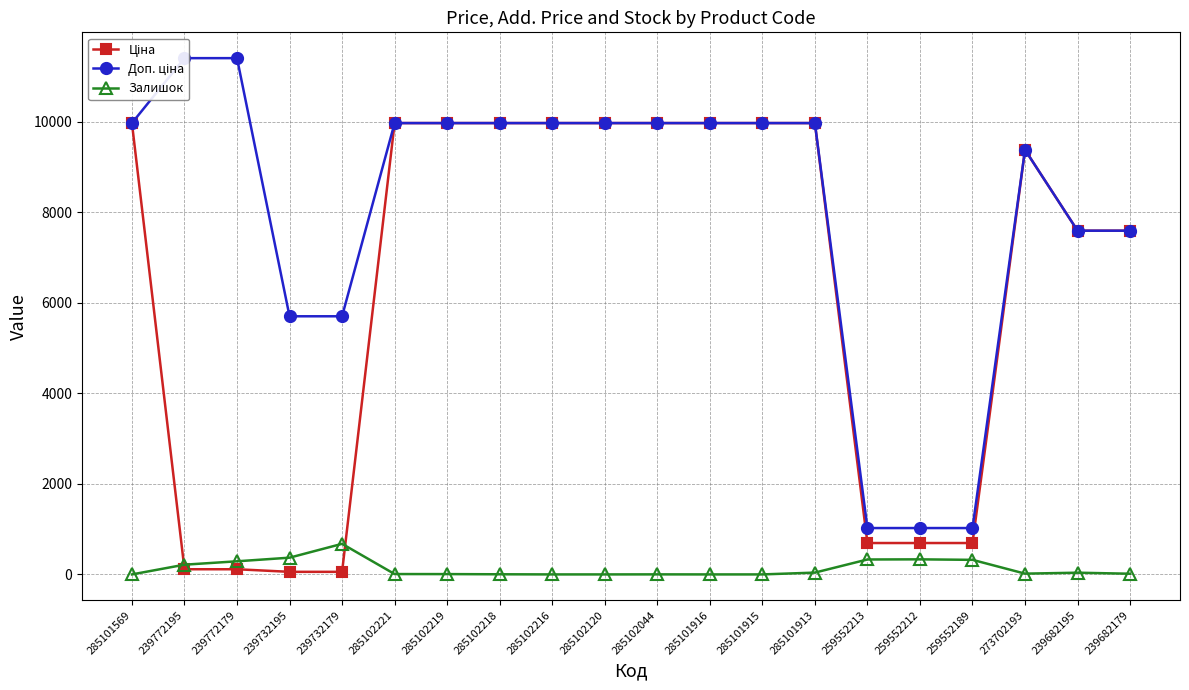

True or false: Доп. ціна and Залишок intersect in this chart.

False